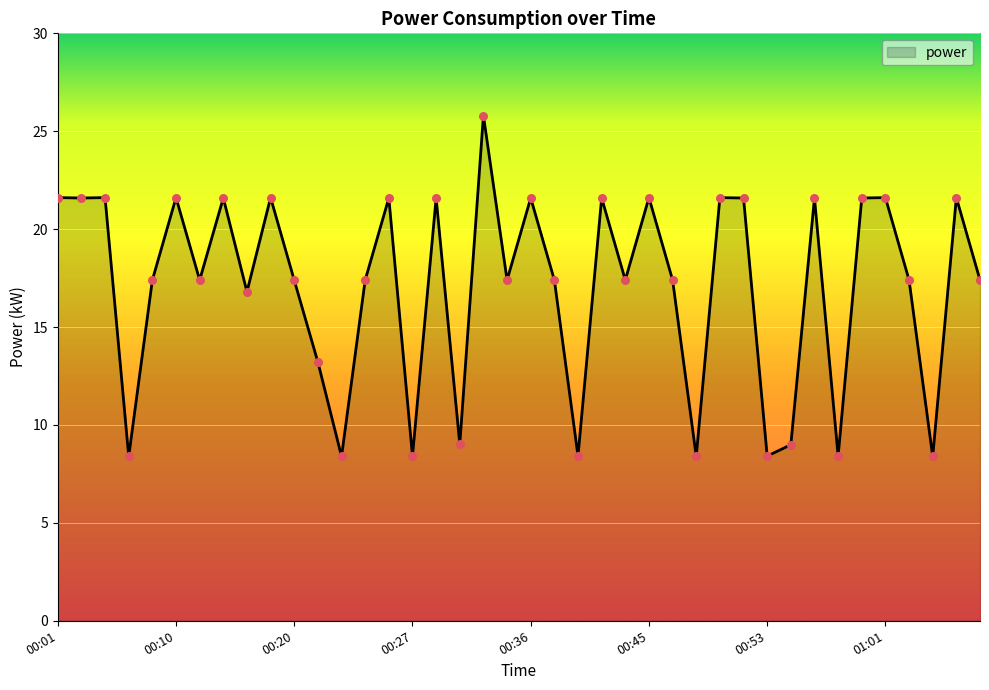

What is the difference between the maximum and minimum values?

17.4